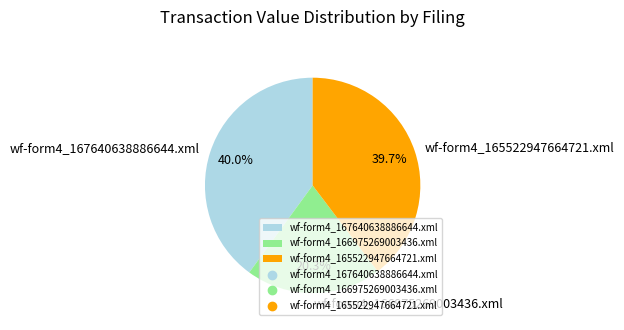

Is the sum of wf-form4_166975269003436.xml and wf-form4_167640638886644.xml greater than half?

Yes